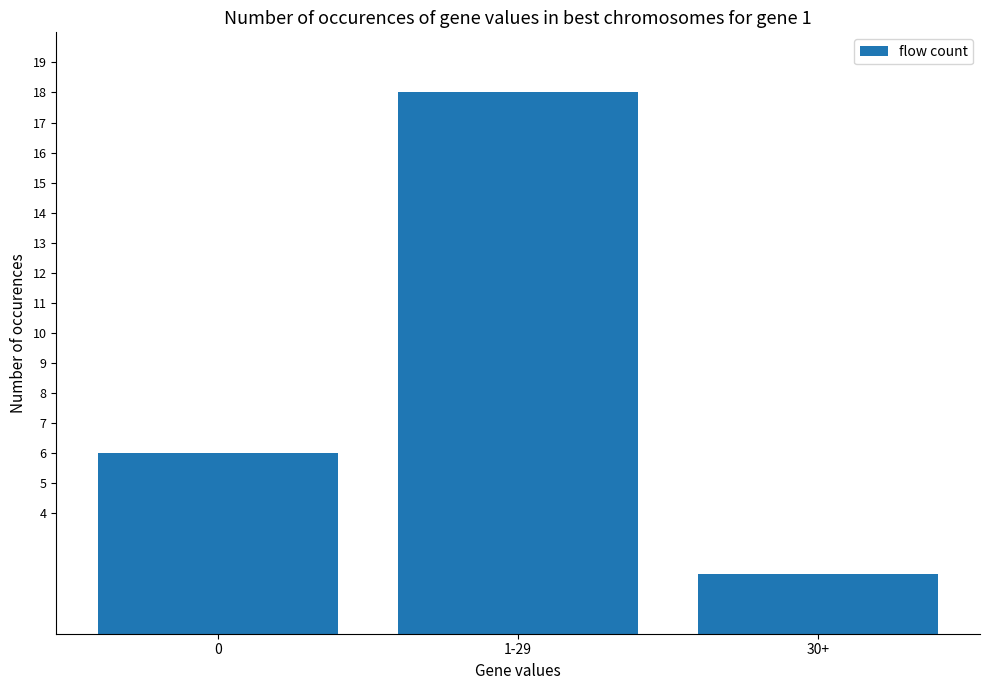

Reading left to right, transcribe all the data shown in this chart.

6	18	2